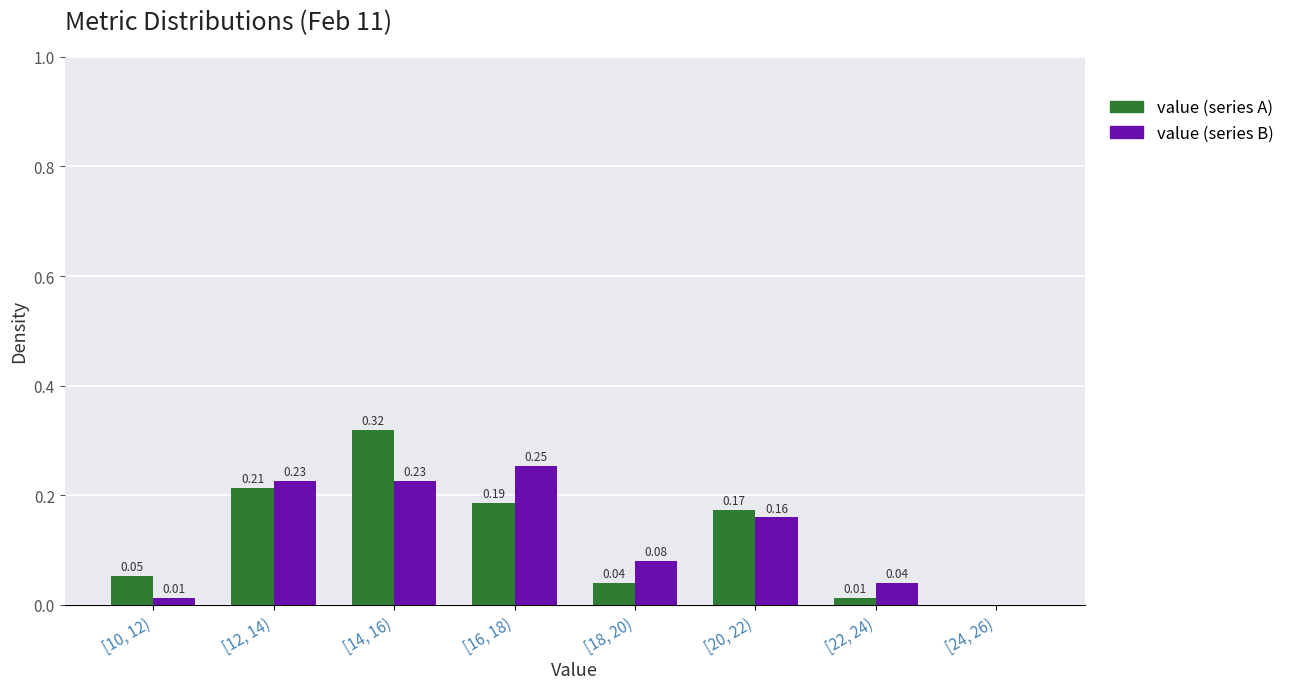

Which series changed the most between [22, 24) and [24, 26)?

value (series B)